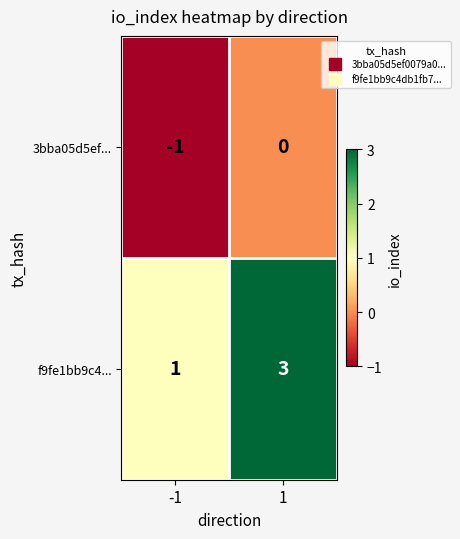

What is the sum of the f9fe1bb9c4... values at -1 and 1?

4